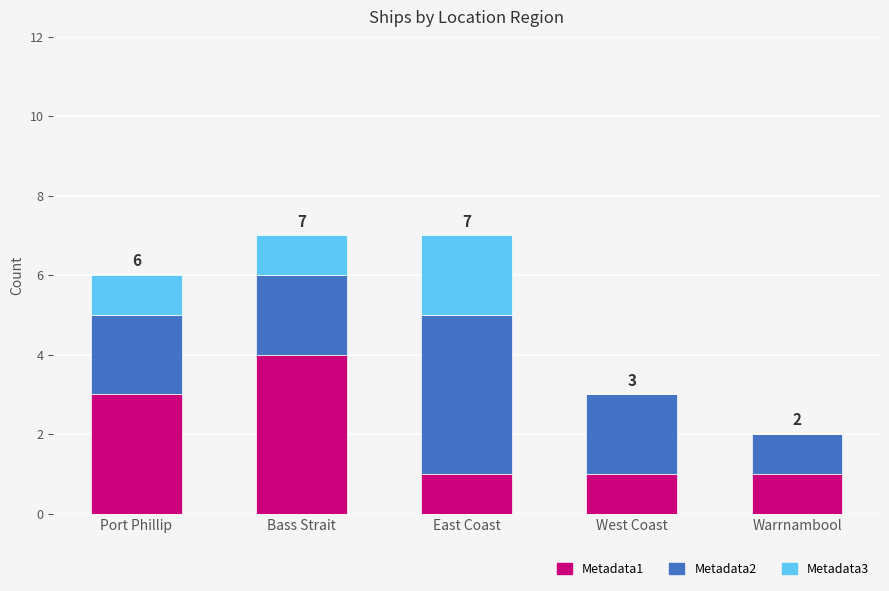

At which label does Metadata1 reach its peak?

Bass Strait